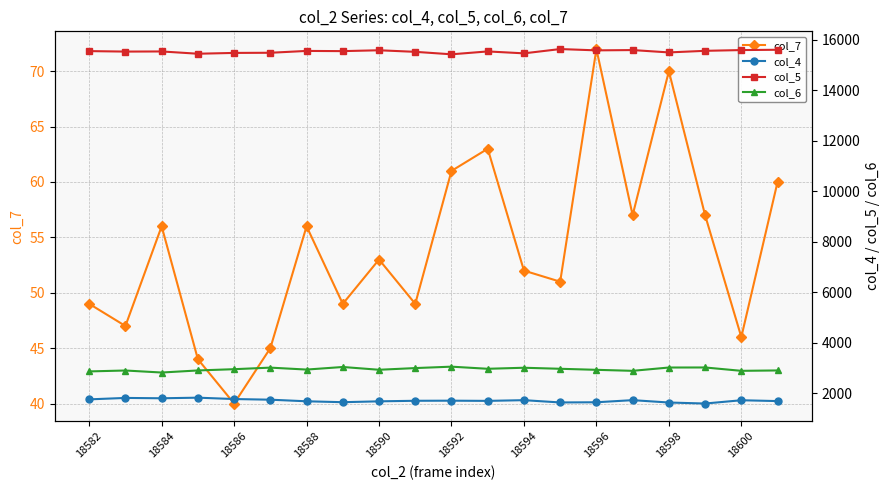

How many values in the col_5 series are below 15556?

10